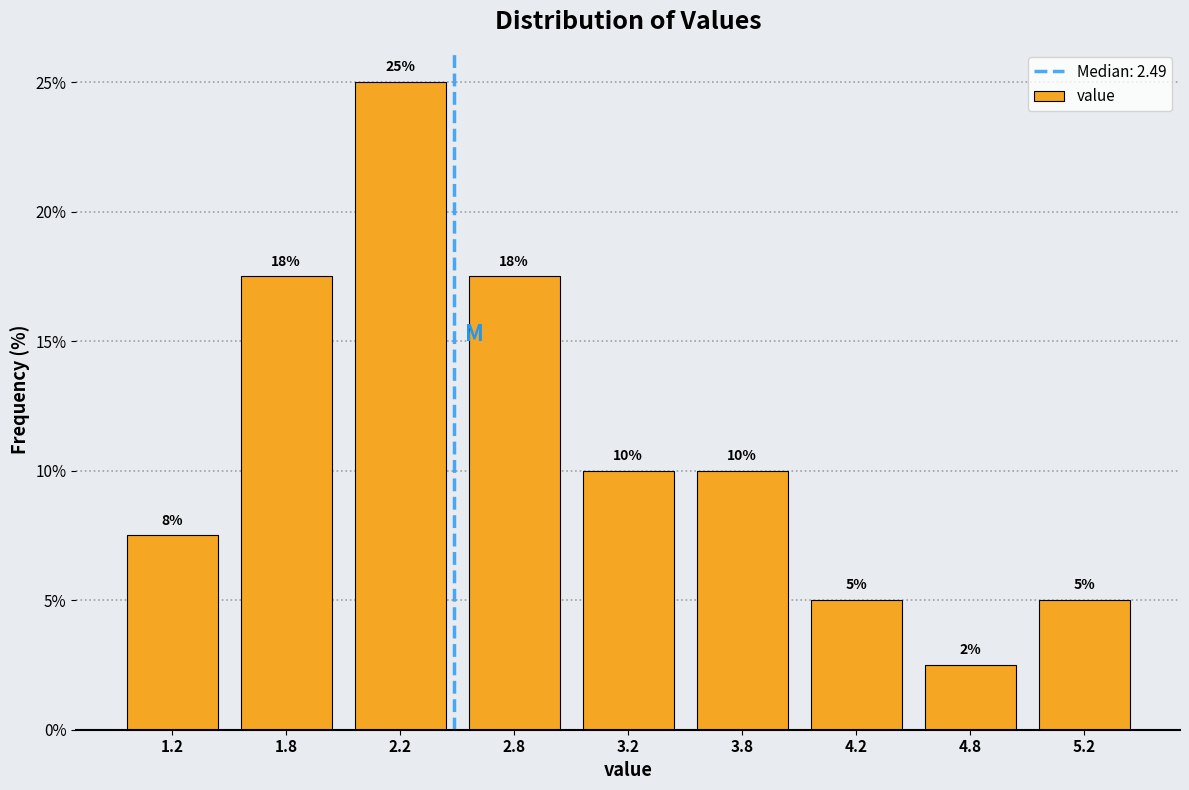

At which category does the chart reach its peak across all series?

2.2